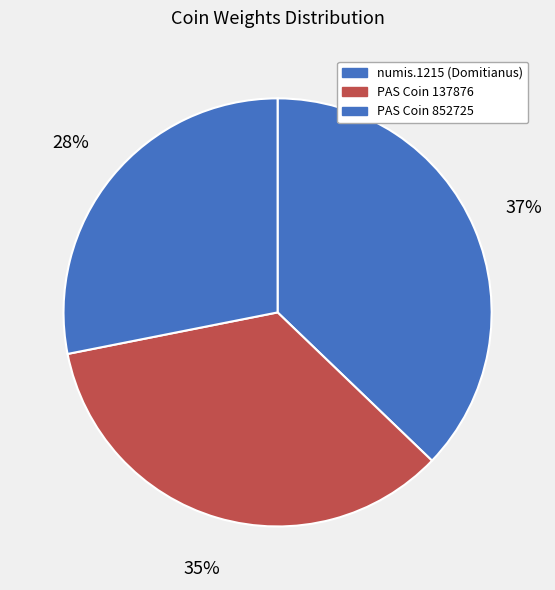

To the nearest percent, what is the average slice percentage?

33%